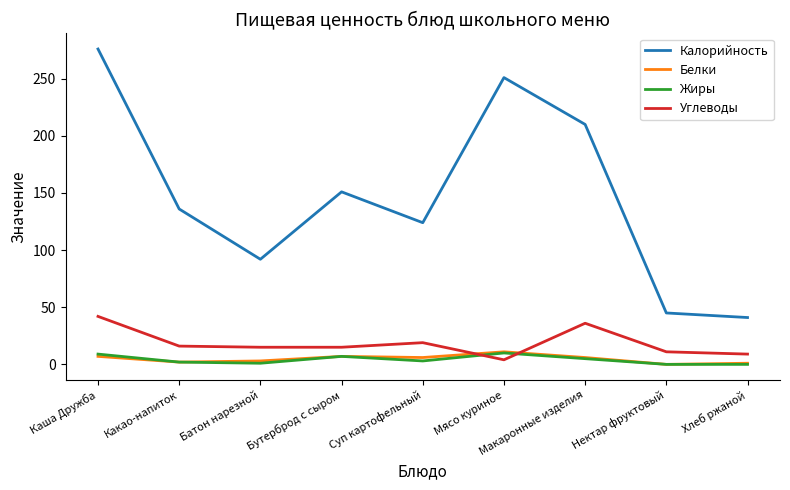

Which series has the largest range (max minus min)?

Калорийность